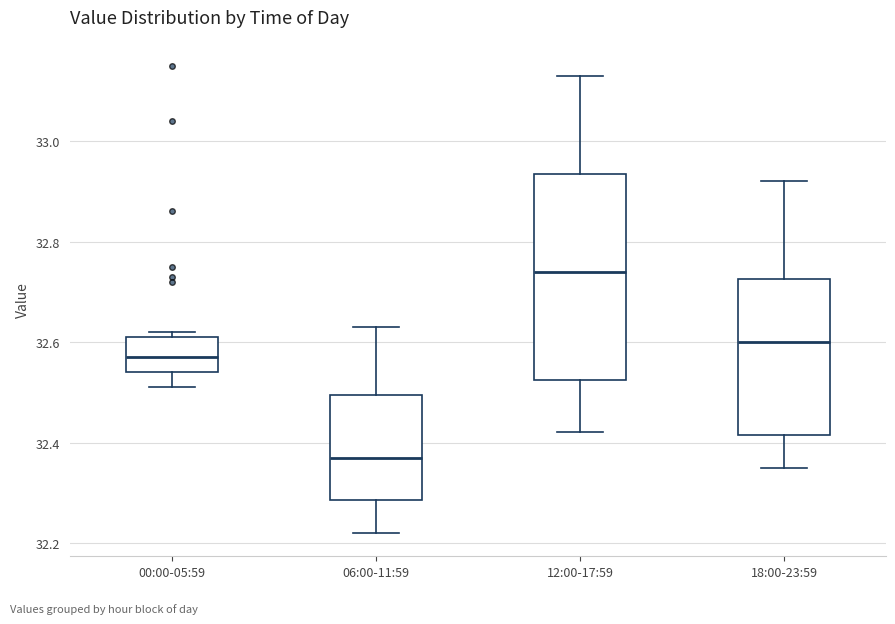

Comparing the boxes themselves (not the whiskers), which one is the tallest?

12:00-17:59